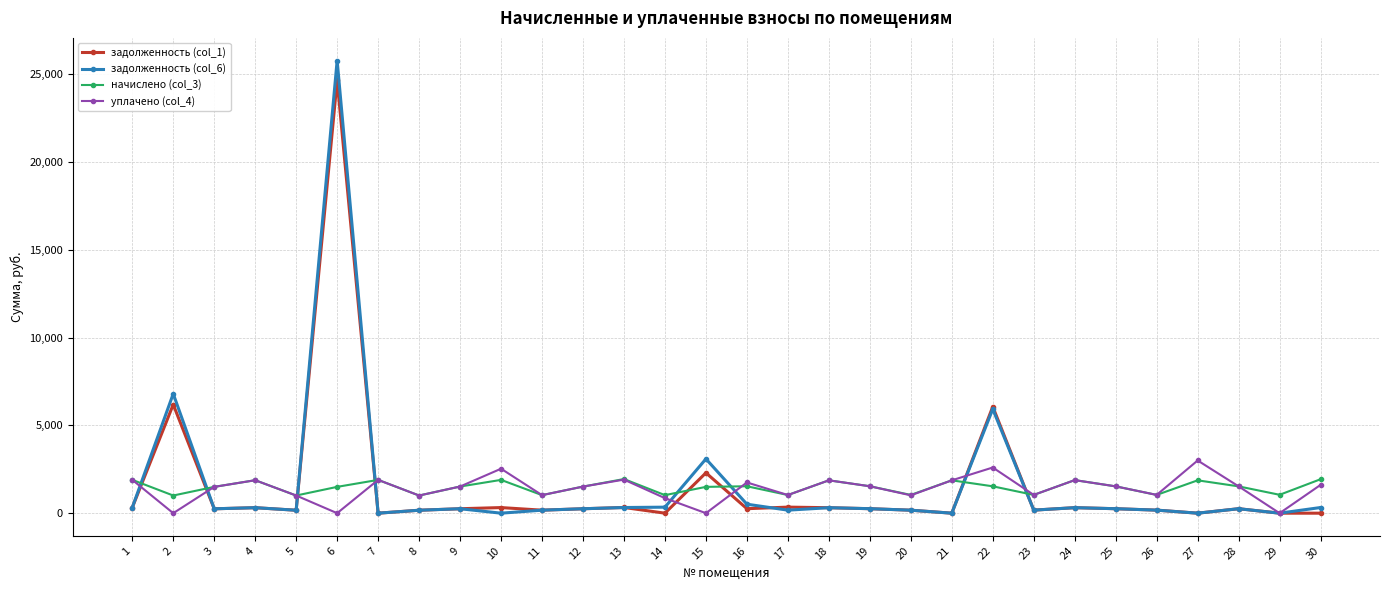

What is the sum of all начислено (col_3) values?

44373.7